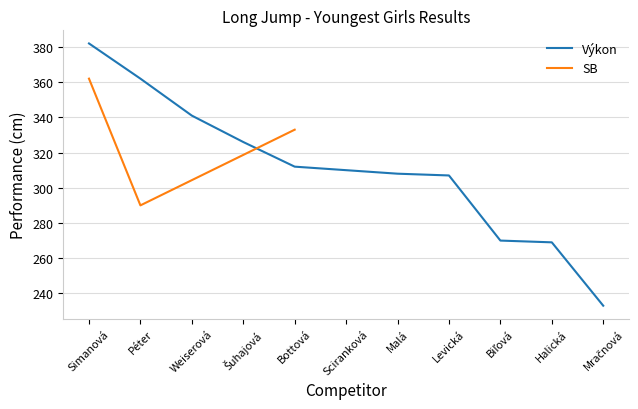

Approximately how many times larger is the value at Bottová compared to Mračnová?

1.3